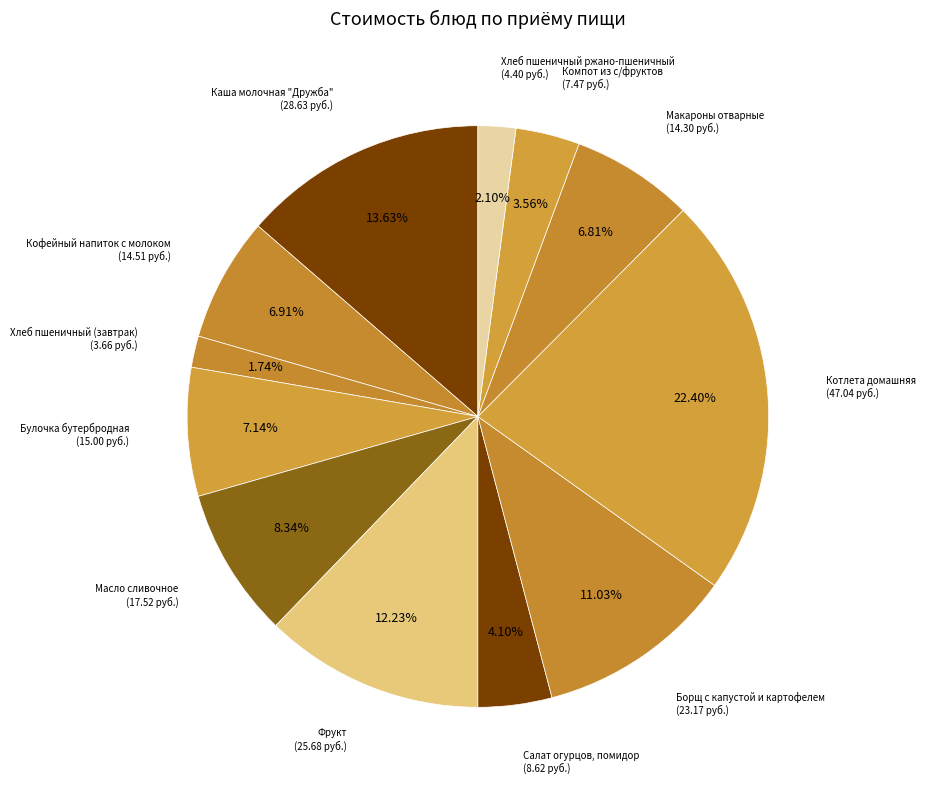

How many slices are in this pie chart?

12